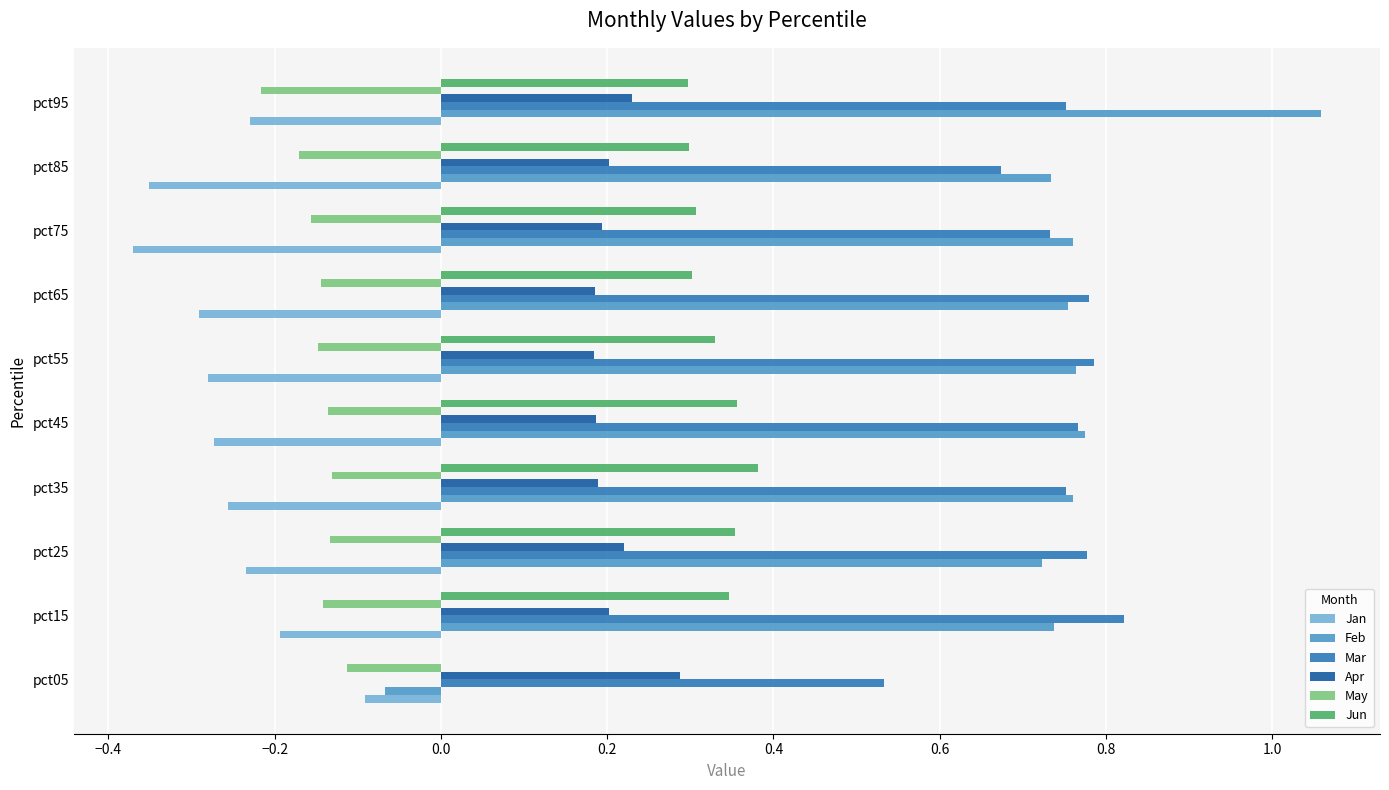

At which category does the chart reach its peak across all series?

pct95